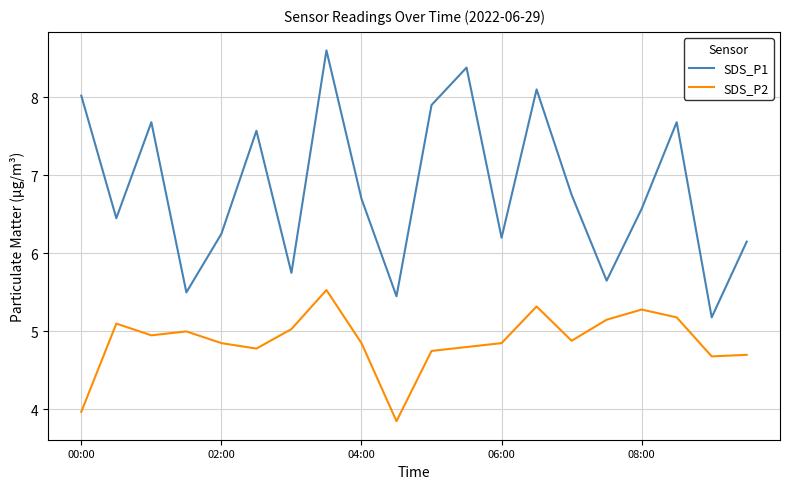

What is the greatest value displayed?

8.6